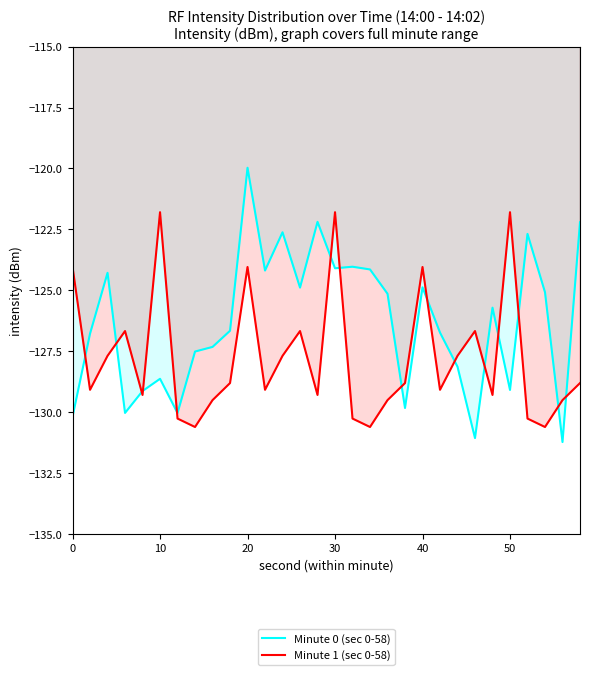

What is the minimum value shown in the chart?

-131.2